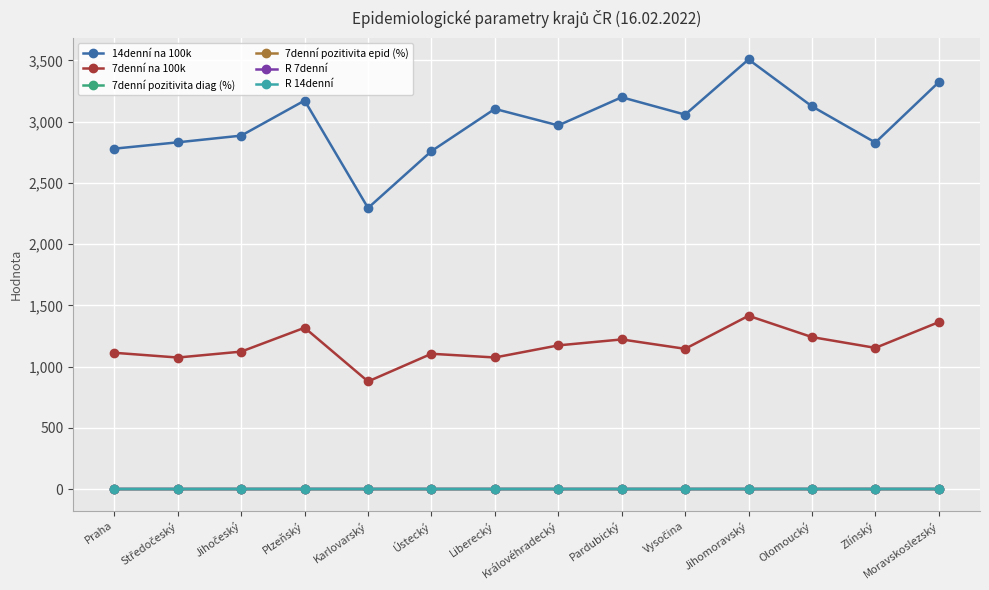

What is the total value across all series at Královéhradecký?

4144.9